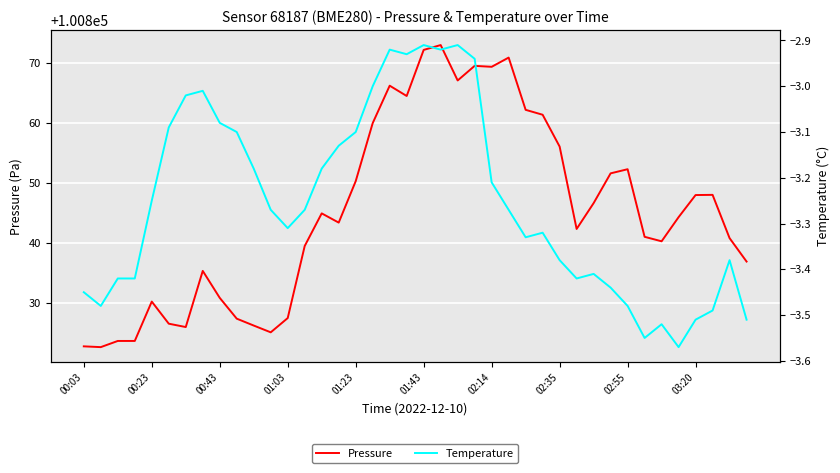

How many lines are shown in the chart?

2